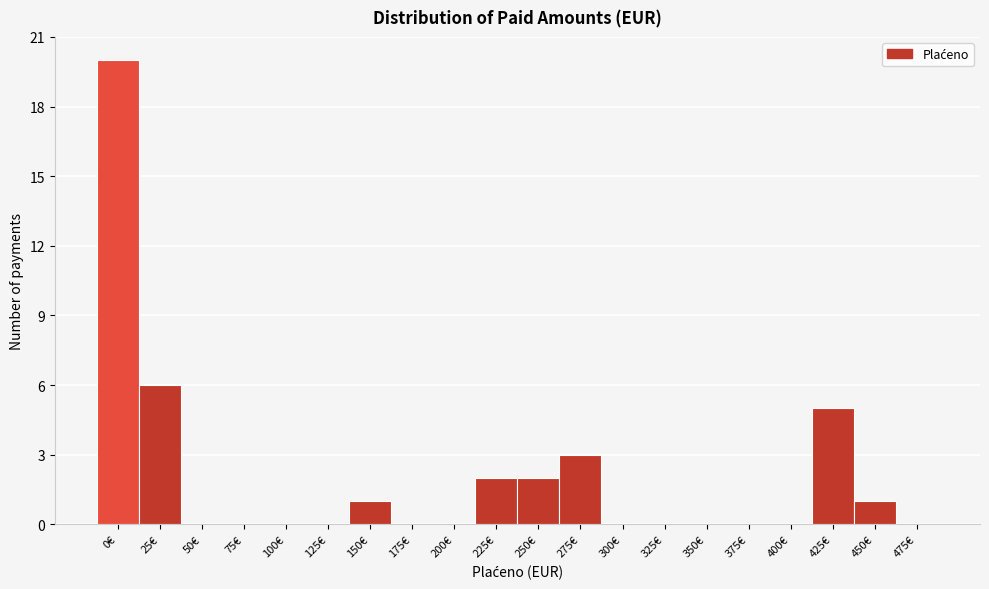

Reading left to right, extract all data points from this chart.

0€=20	25€=6	50€=0	75€=0	100€=0	125€=0	150€=1	175€=0	200€=0	225€=2	250€=2	275€=3	300€=0	325€=0	350€=0	375€=0	400€=0	425€=5	450€=1	475€=0